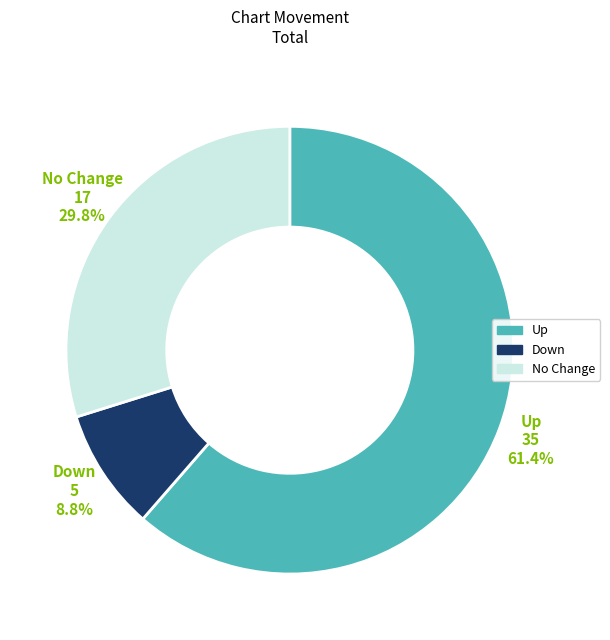

Approximately how many times larger is the value at No Change compared to Up?

0.5